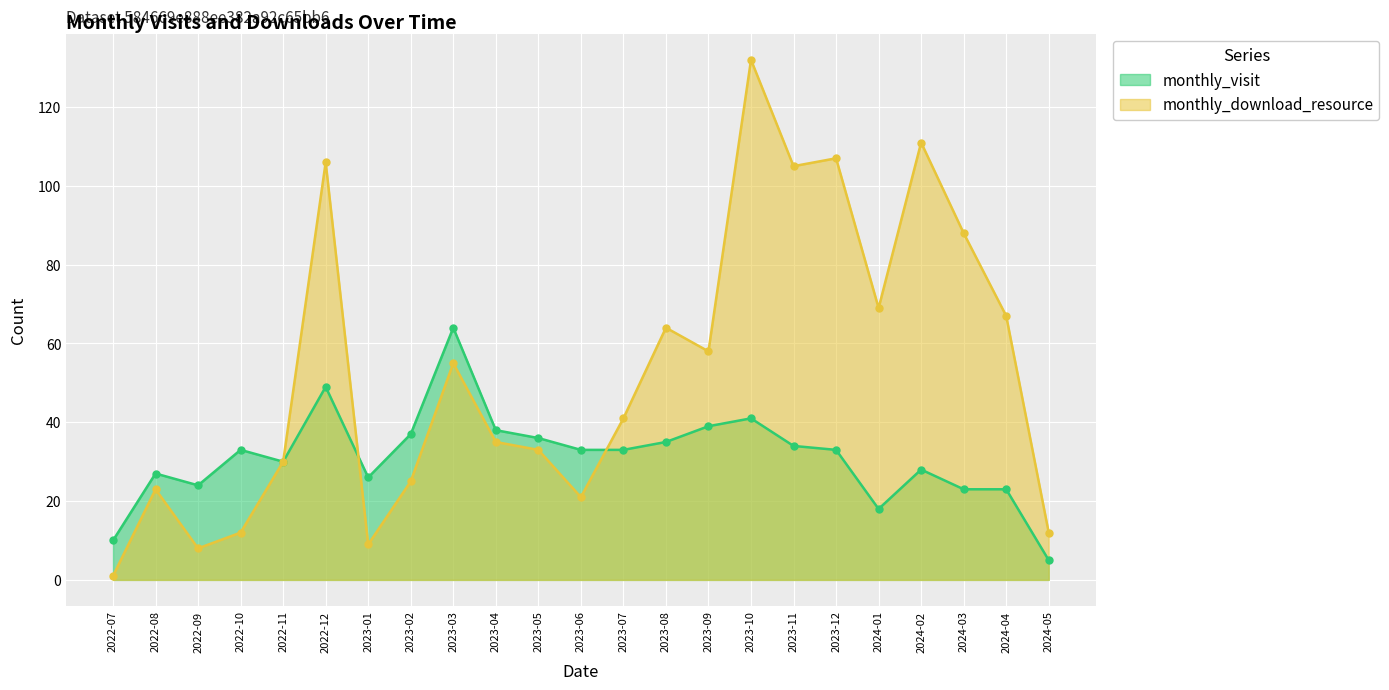

After their last crossing, which series has the higher values: monthly_visit or monthly_download_resource?

monthly_download_resource